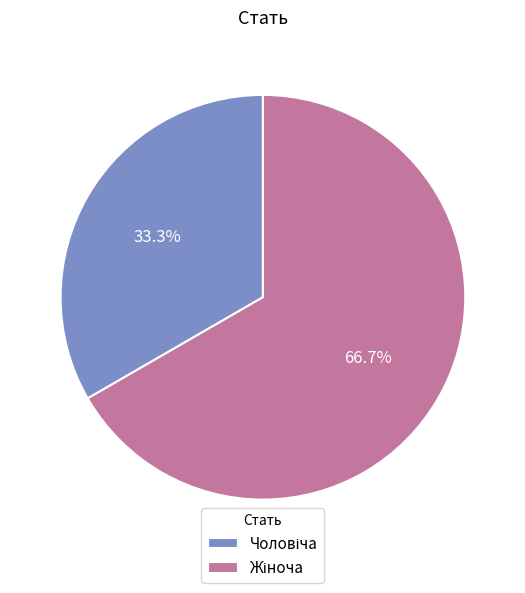

Does any single category account for the majority?

Yes